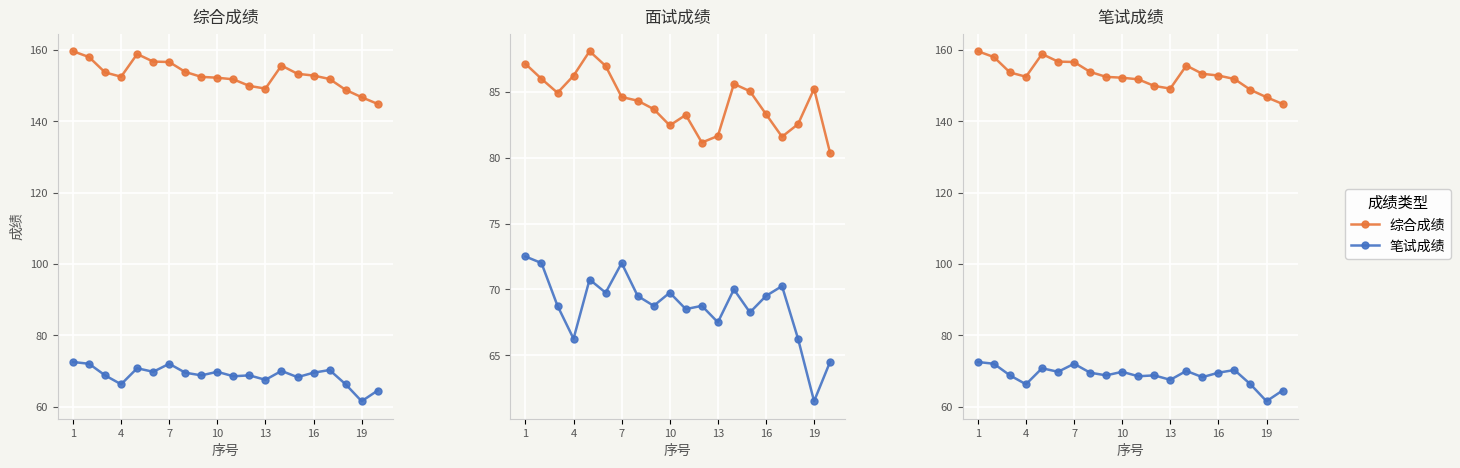

What is the sum of the 面试成绩(橙) values at 13 and 7?

166.3